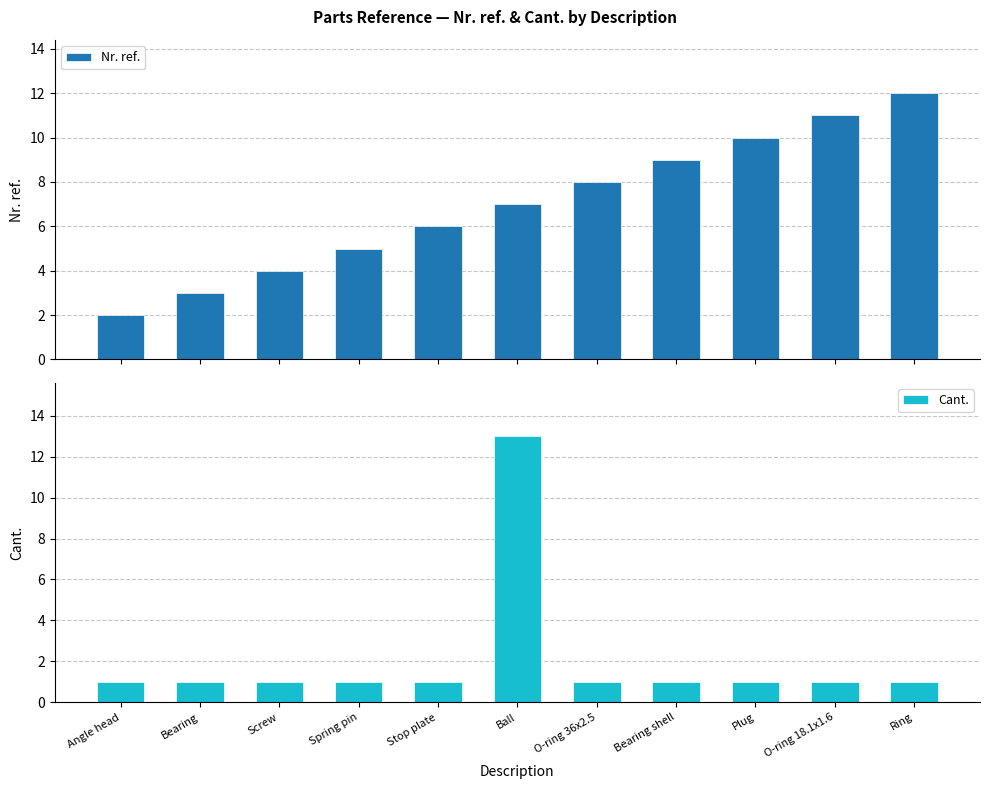

Reading right to left, extract all data points from this chart.

Nr. ref.: 12	11	10	9	8	7	6	5	4	3	2
Cant.: 1	1	1	1	1	13	1	1	1	1	1